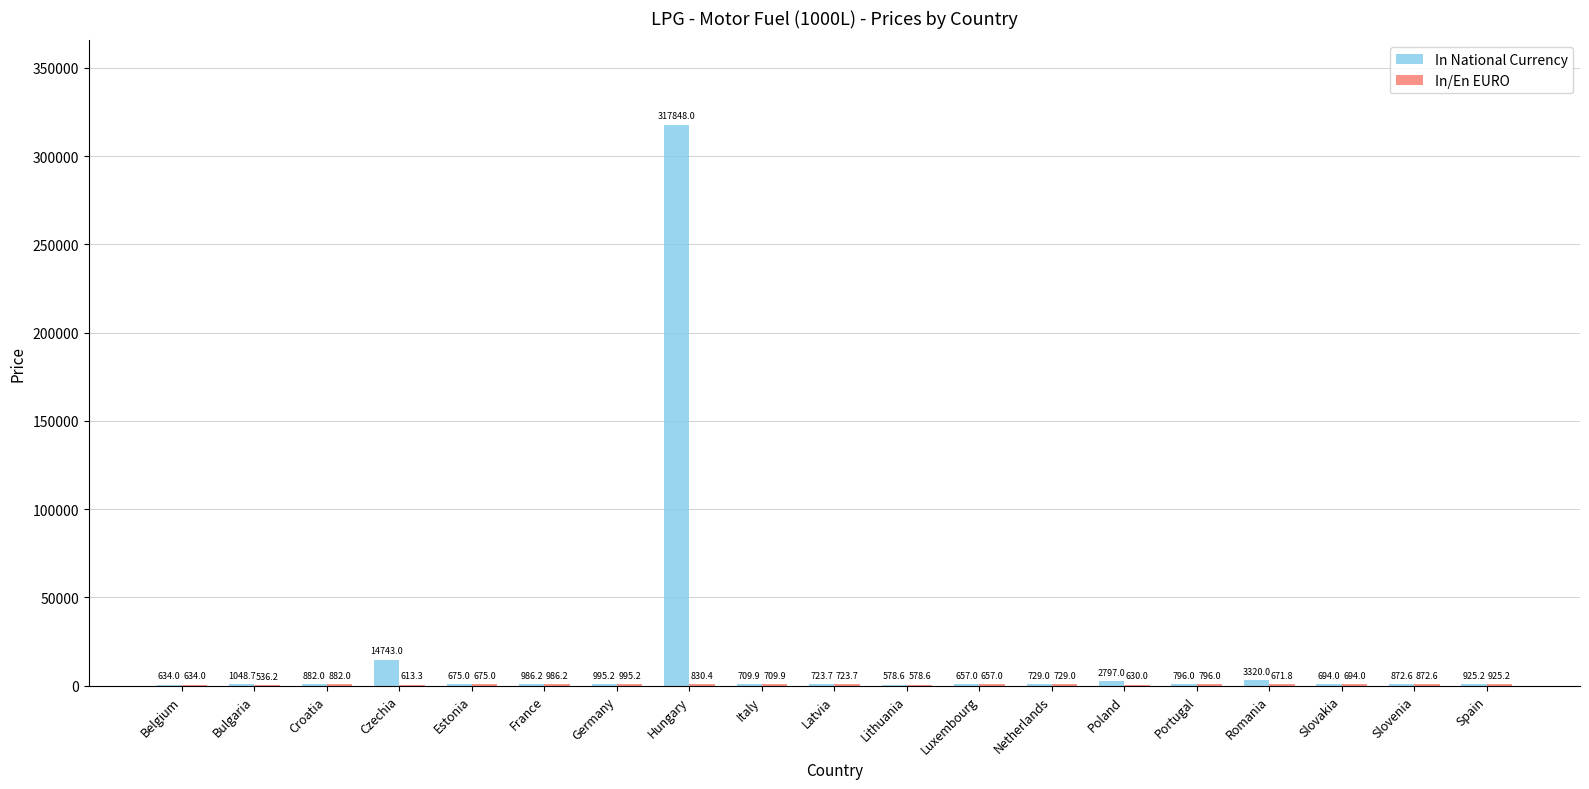

How many distinct data groups are displayed?

2